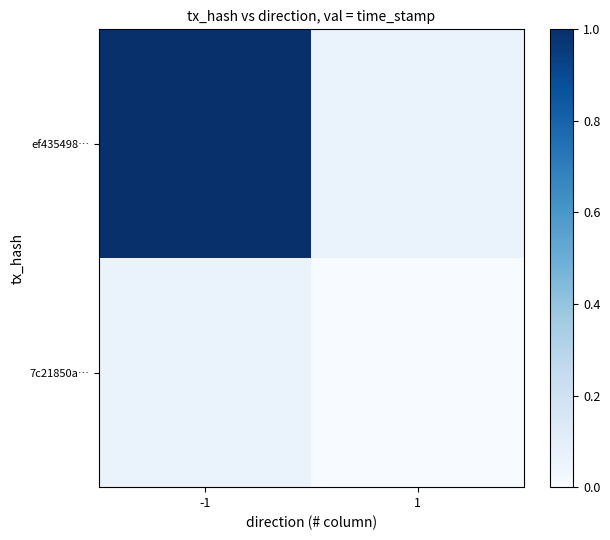

How many distinct data groups are displayed?

2